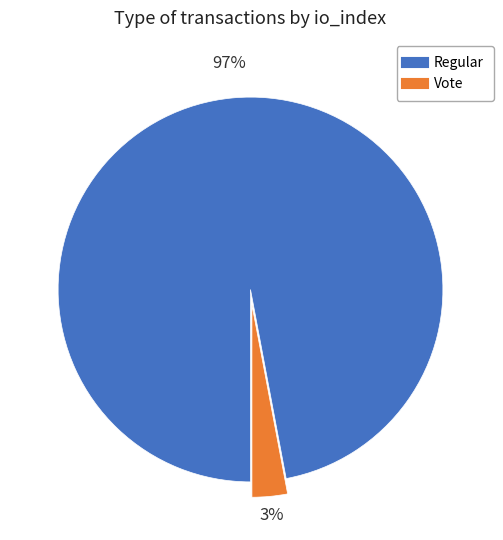

To the nearest percent, what is the difference between the largest and smallest slice percentages?

94%